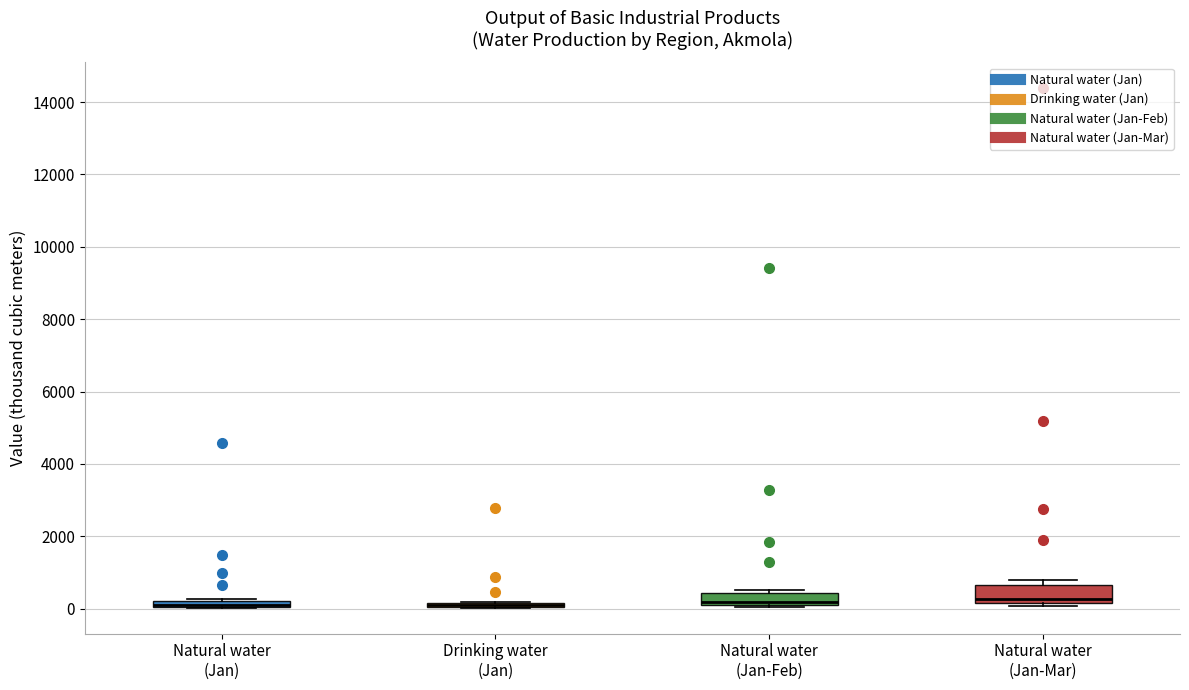

Where does the median line of the box for Natural water (Jan-Feb) sit on the y-axis? The values are not printed on the chart, so give them approximately, as read against the axis.

200